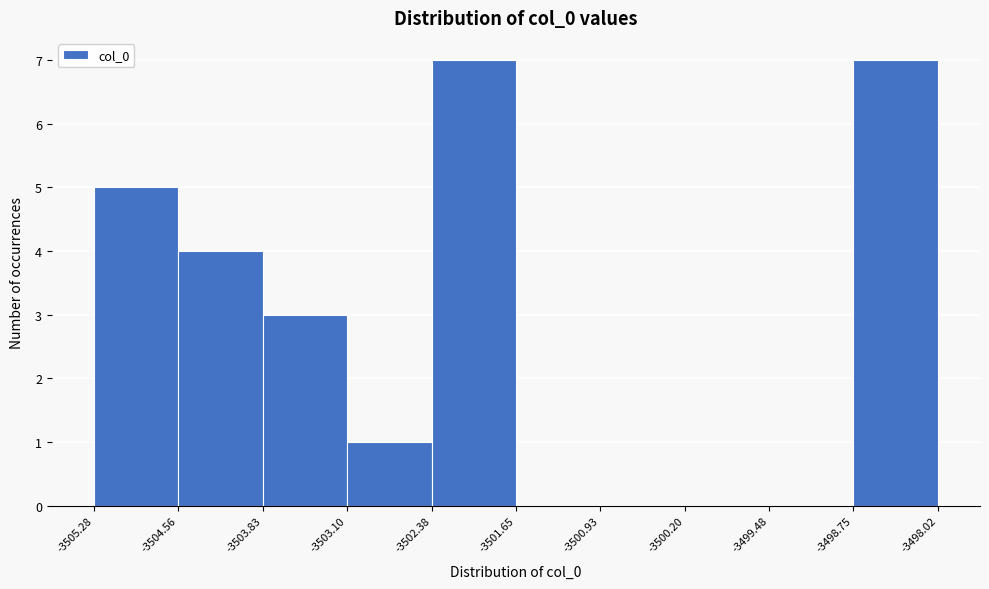

Reading left to right, list every bar in this chart as the range it spans on the x-axis followed by its height. The values are not printed on the chart, so give them approximately, as read against the axis.

-3505.28 to -3504.56: 5
-3504.56 to -3503.83: 4
-3503.83 to -3503.10: 3
-3503.10 to -3502.38: 1
-3502.38 to -3501.65: 7
-3501.65 to -3500.93: 0
-3500.93 to -3500.20: 0
-3500.20 to -3499.48: 0
-3499.48 to -3498.75: 0
-3498.75 to -3498.02: 7